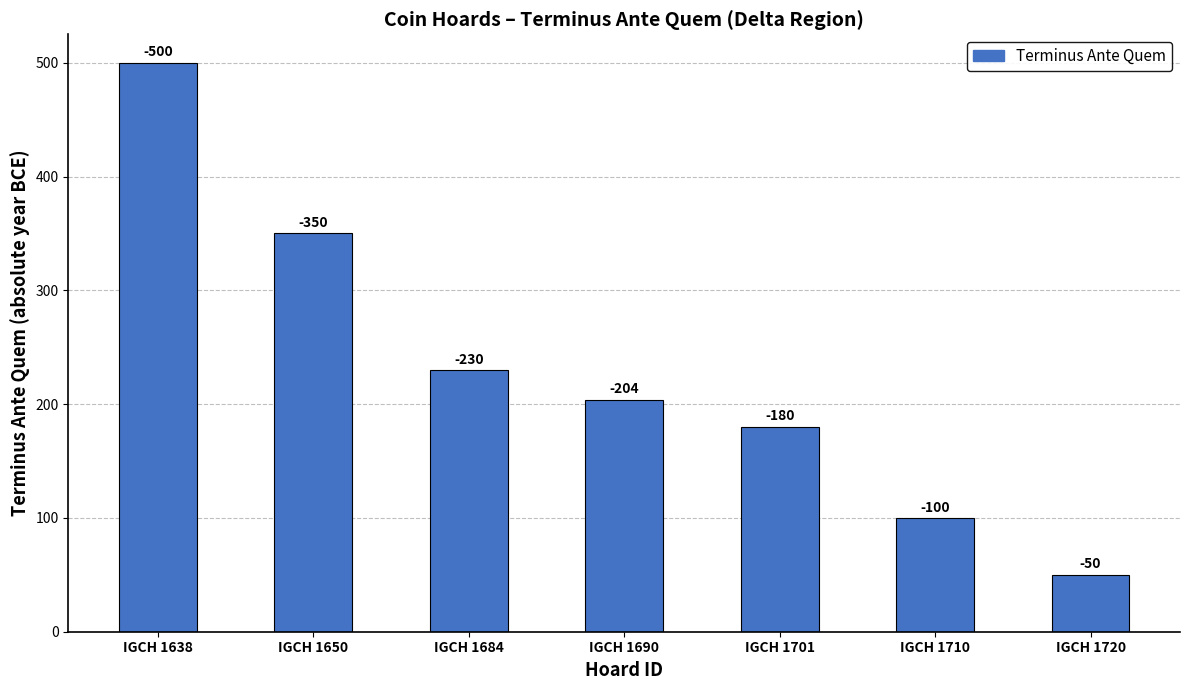

Rank the categories by value from lowest to highest.

IGCH 1720, IGCH 1710, IGCH 1701, IGCH 1690, IGCH 1684, IGCH 1650, IGCH 1638